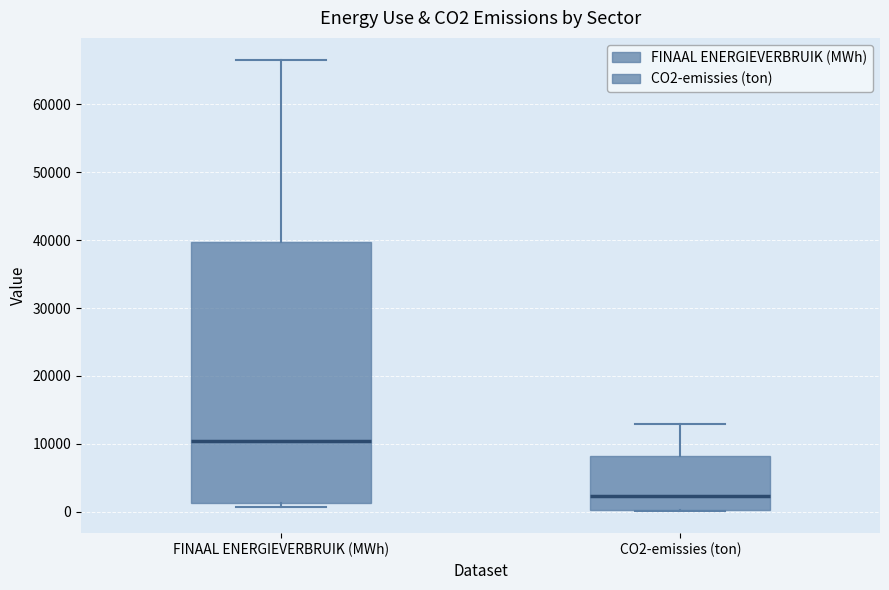

Reading left to right, transcribe this box plot: for each box, give where its median line is, the range the box spans, and where its two whiskers end, as read against the y-axis. The values are not printed on the chart, so give them approximately, as read against the axis.

FINAAL ENERGIEVERBRUIK (MWh): median 10000, box 1000 to 40000, whiskers 1000 (just below the box's lower edge) to 66000
CO2-emissies (ton): median 2000, box 0 to 8000, whiskers 0 to 13000